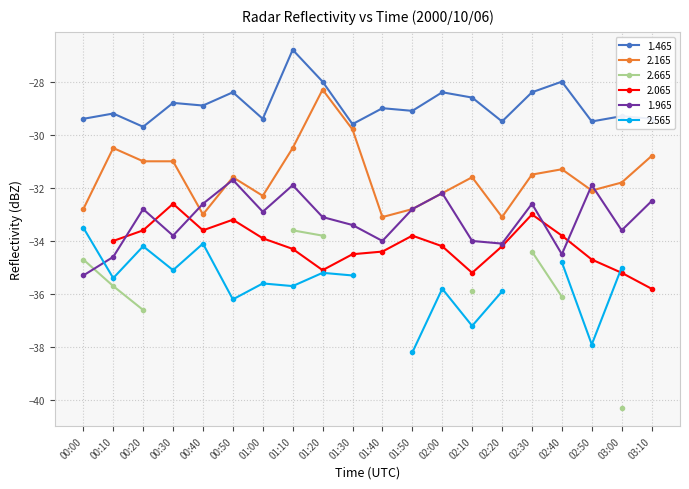

Which series has the largest total across all categories?

1.465